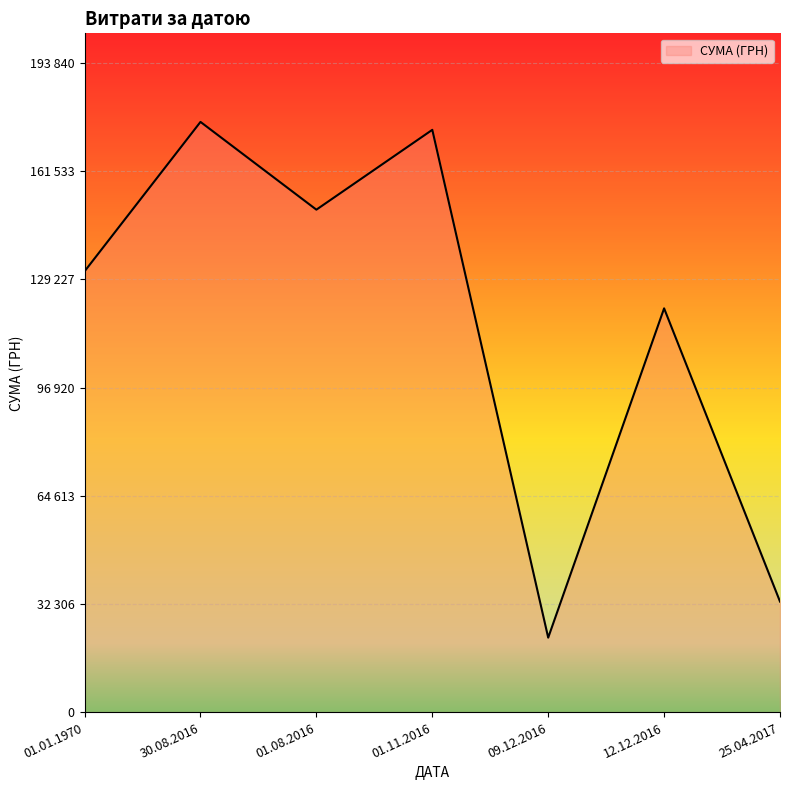

Is this an area chart (filled region under the line)?

Yes